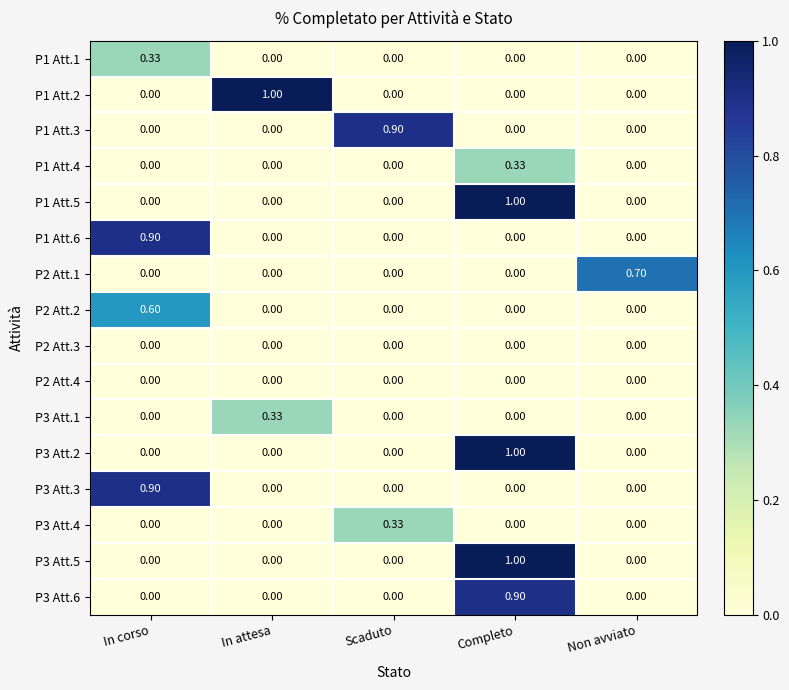

At which category is the sum across all series the highest?

Completo